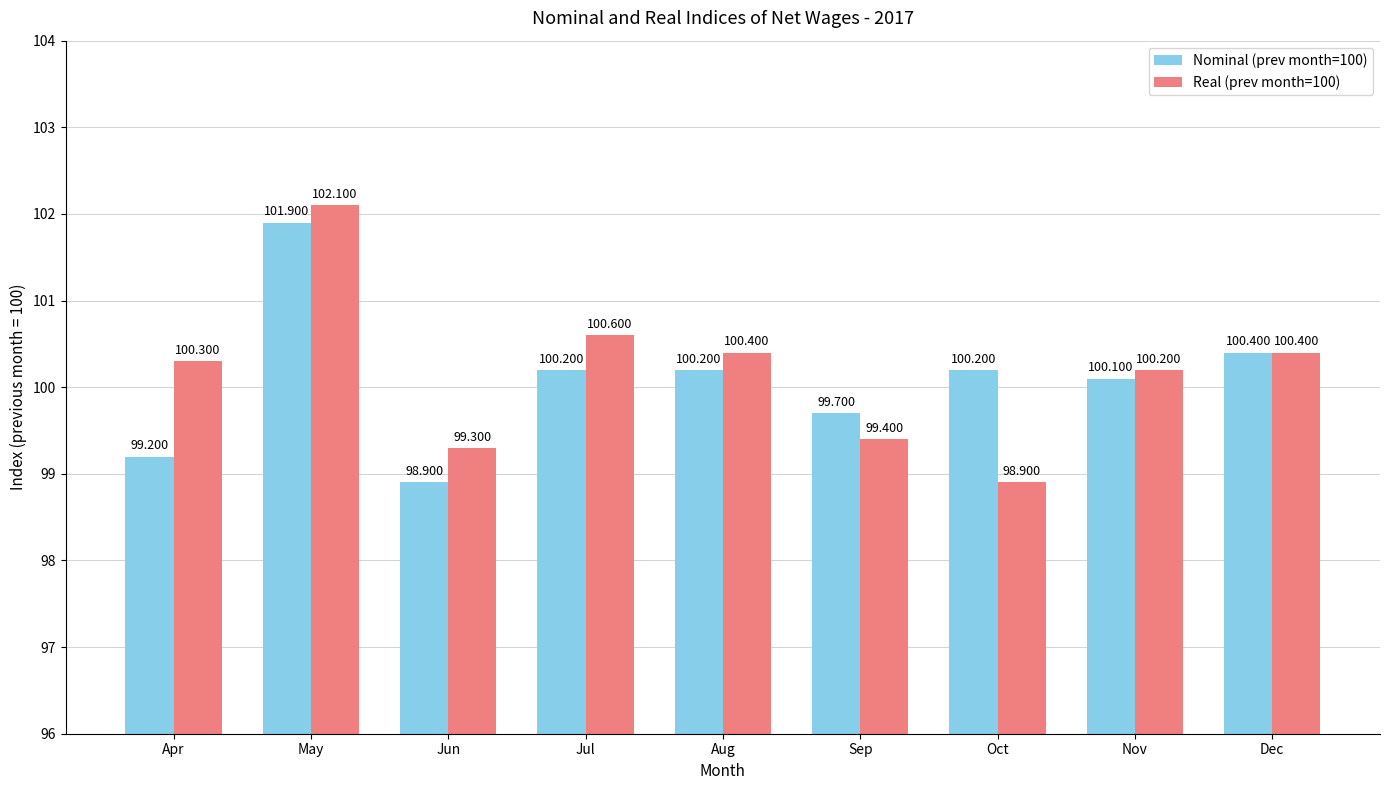

Reading left to right, list all the values displayed in this chart.

Nominal (prev month=100): Apr=99.2	May=101.9	Jun=98.9	Jul=100.2	Aug=100.2	Sep=99.7	Oct=100.2	Nov=100.1	Dec=100.4
Real (prev month=100): Apr=100.3	May=102.1	Jun=99.3	Jul=100.6	Aug=100.4	Sep=99.4	Oct=98.9	Nov=100.2	Dec=100.4